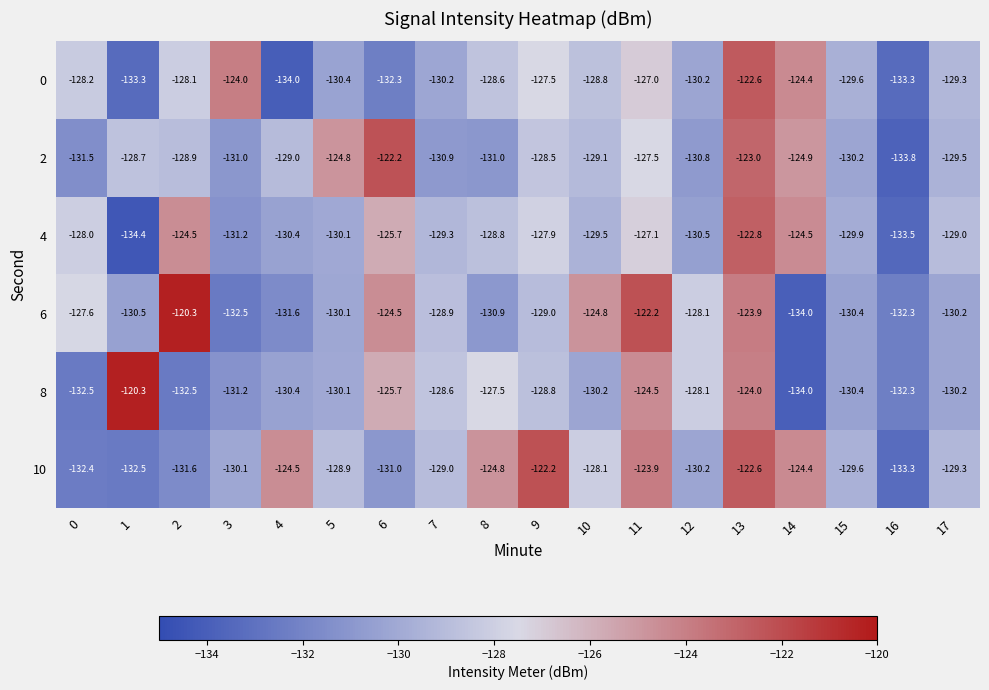

True or false: 8 has a value of -128.8 at 9.

True